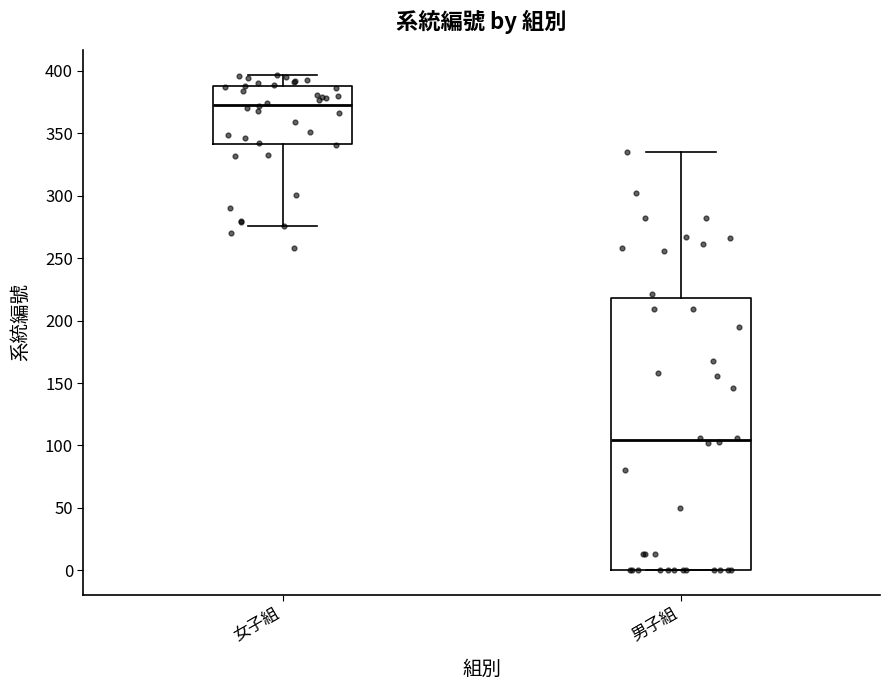

Reading left to right, transcribe this box plot: for each box, give where its median line is, the range the box spans, and where its two whiskers end, as read against the y-axis. The values are not printed on the chart, so give them approximately, as read against the axis.

女子組: median 375, box 340 to 390, whiskers 275 to 395
男子組: median 105, box 0 to 220, whiskers 0 to 335